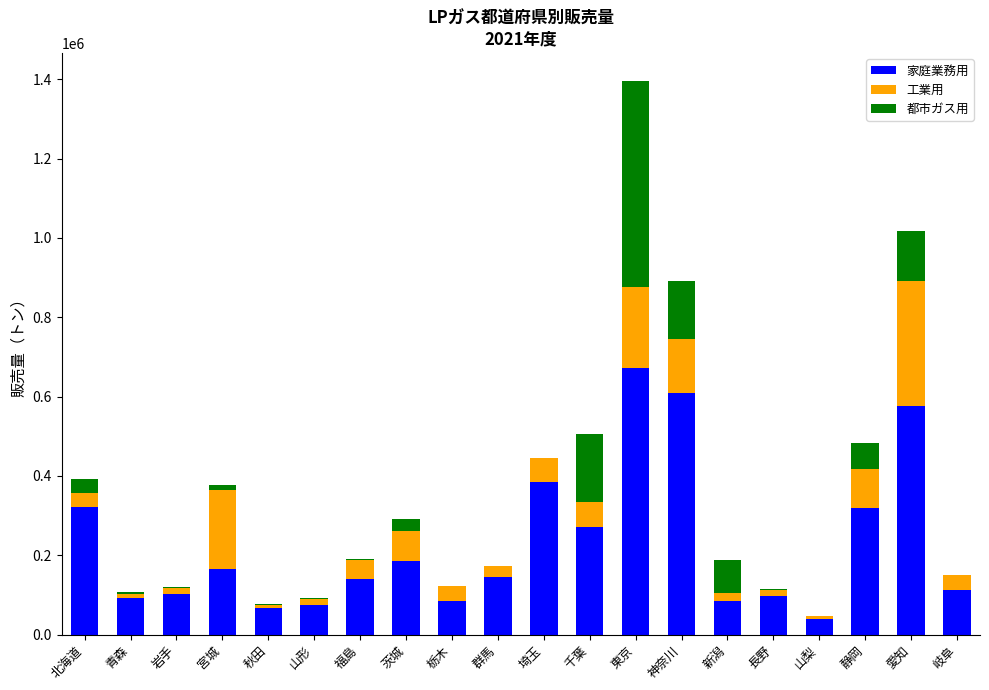

At which category is the sum across all series the highest?

東京